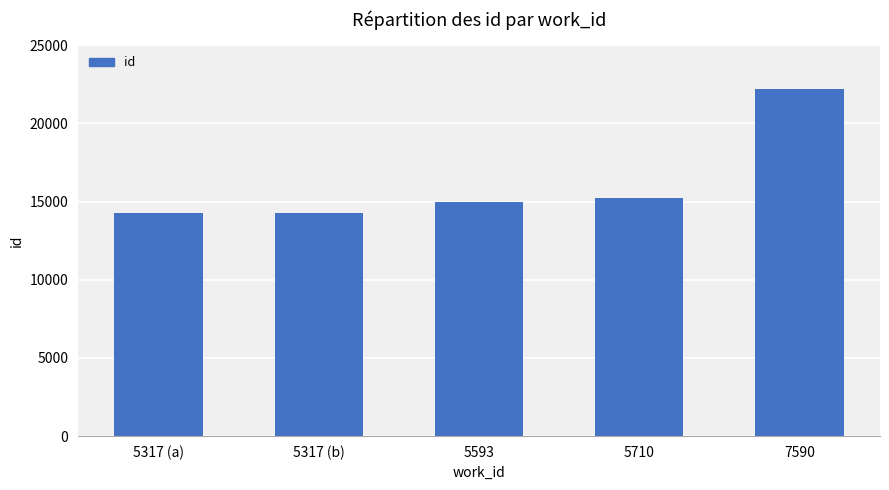

How many series are shown in this chart?

1